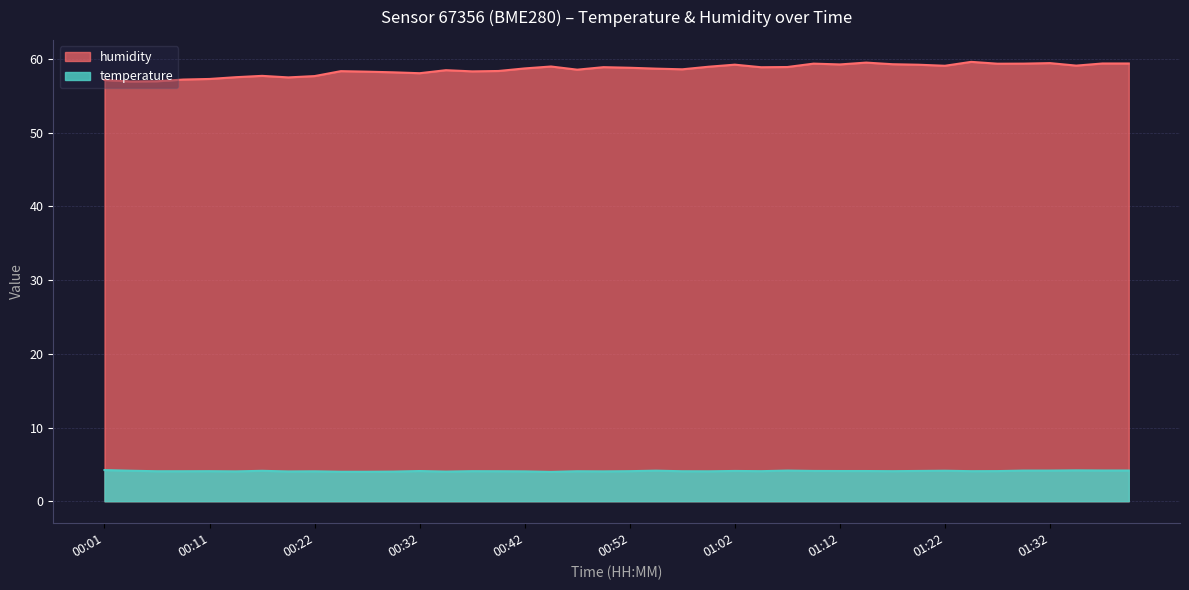

The humidity series shows 59.1 at 01:35. True or false?

True